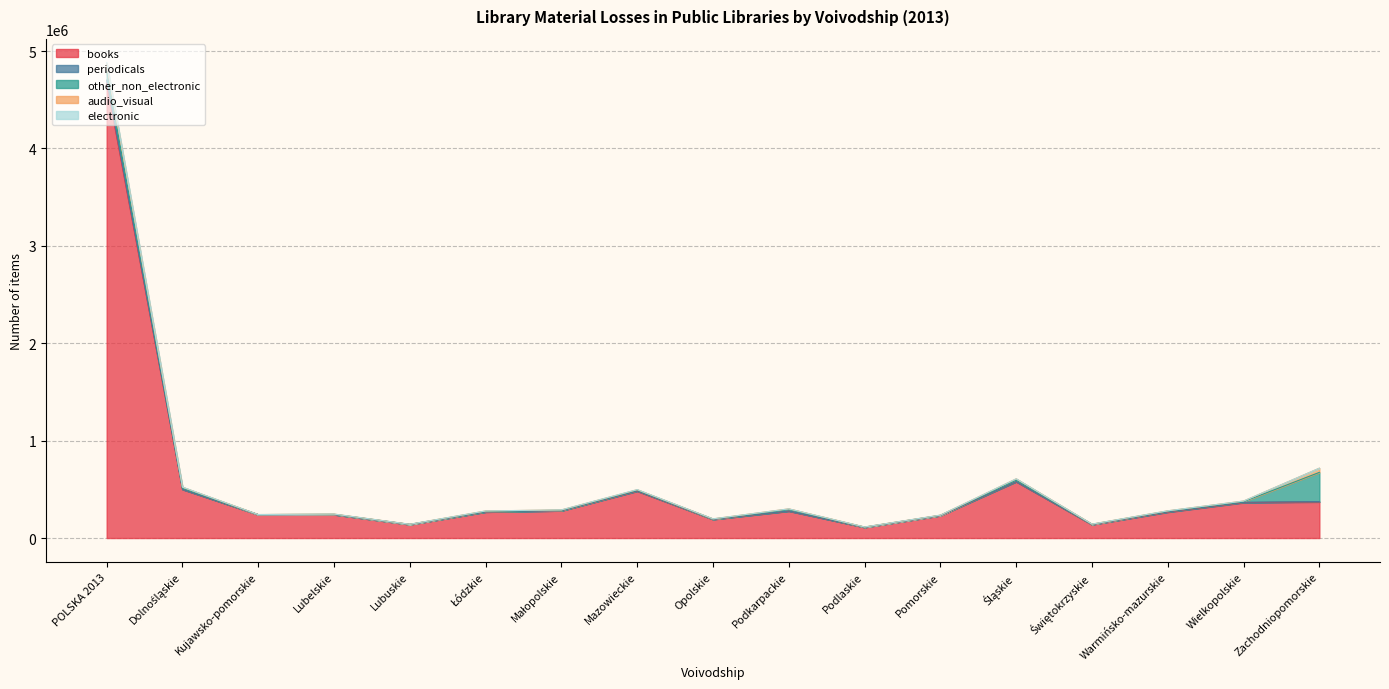

True or false: electronic has a value of 394184 at Małopolskie.

False